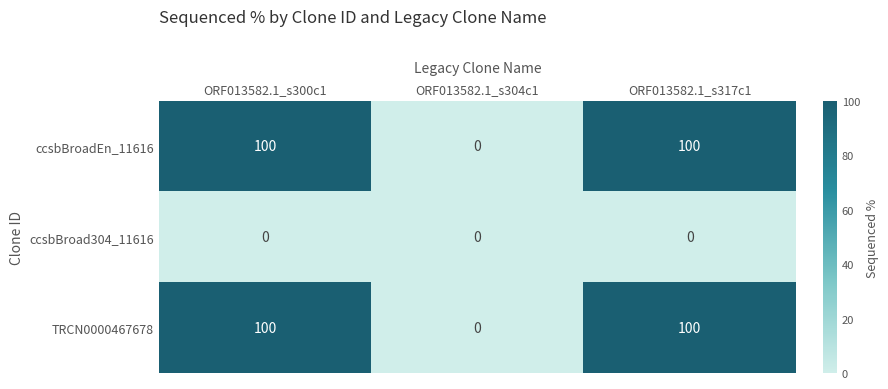

Reading right to left, what are all the values shown in this chart?

ccsbBroadEn_11616: ORF013582.1_s317c1=100	ORF013582.1_s304c1=0	ORF013582.1_s300c1=100
ccsbBroad304_11616: ORF013582.1_s317c1=0	ORF013582.1_s304c1=0	ORF013582.1_s300c1=0
TRCN0000467678: ORF013582.1_s317c1=100	ORF013582.1_s304c1=0	ORF013582.1_s300c1=100